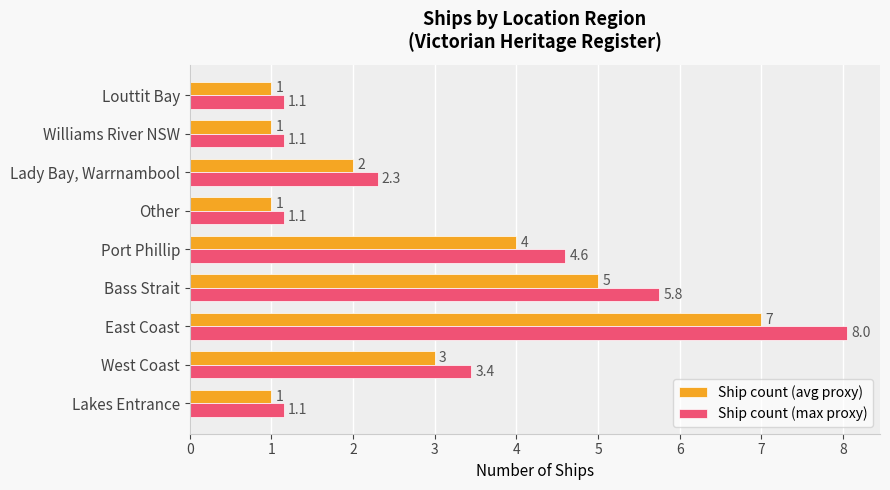

Is it true that Ship count (avg proxy) equals 0.3 at Lakes Entrance?

False